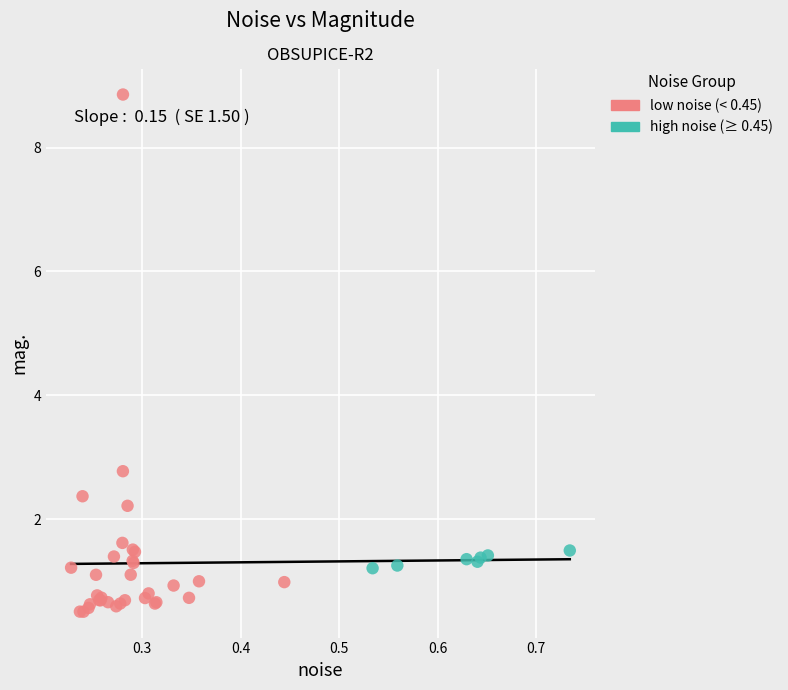

Which series reaches the minimum Y coordinate?

low noise (< 0.45)